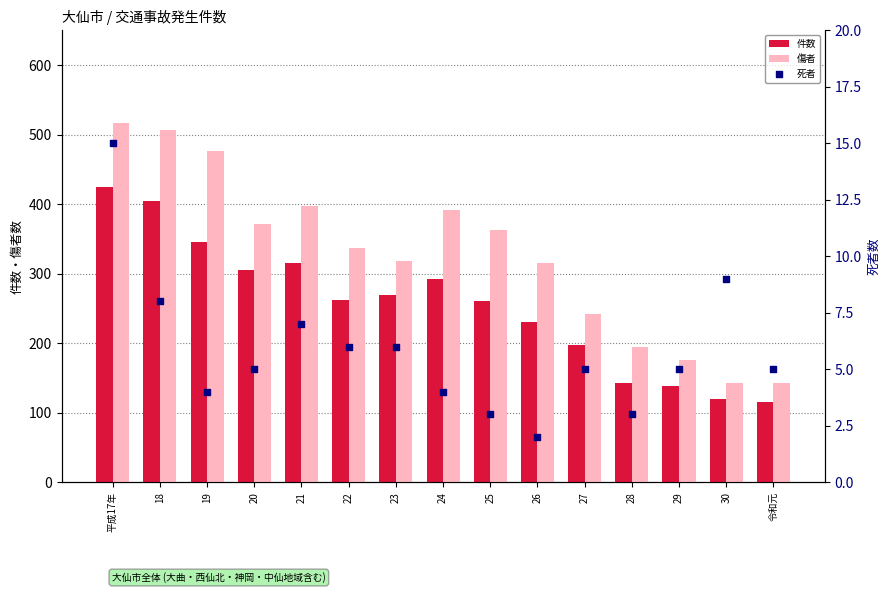

Which series contains the highest Y value?

傷者